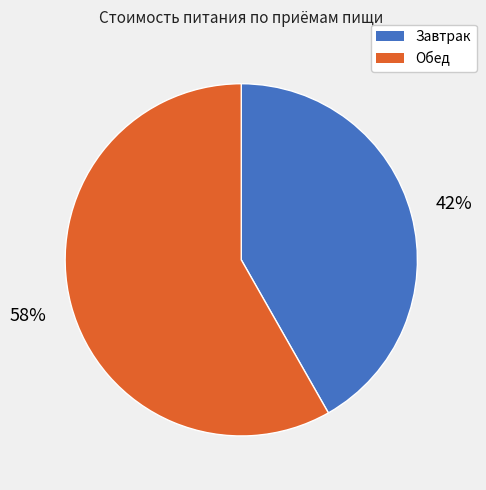

To the nearest percent, what is the difference between the Обед and Завтрак slice percentages?

16%